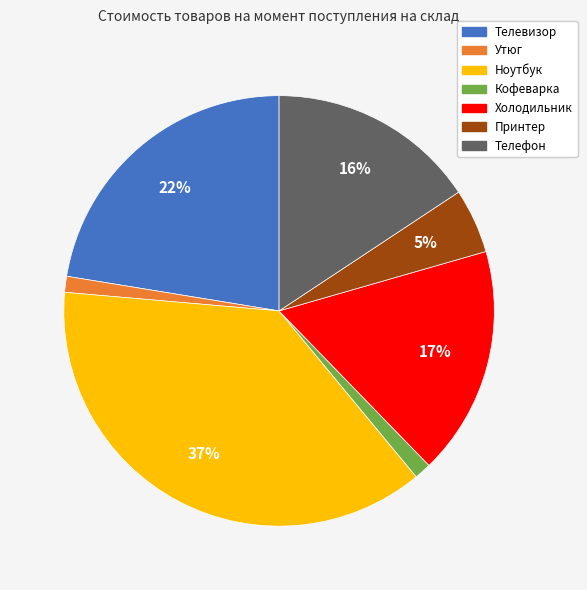

What percentage is the Ноутбук slice, to the nearest percent?

37%